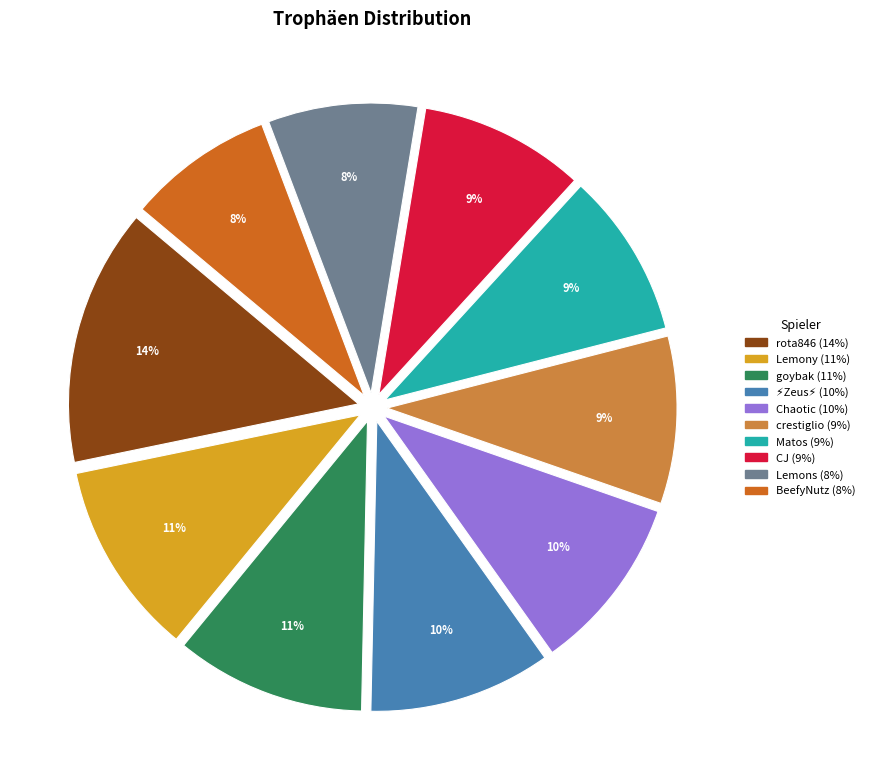

Combined, do crestiglio and Chaotic account for over 50%?

No